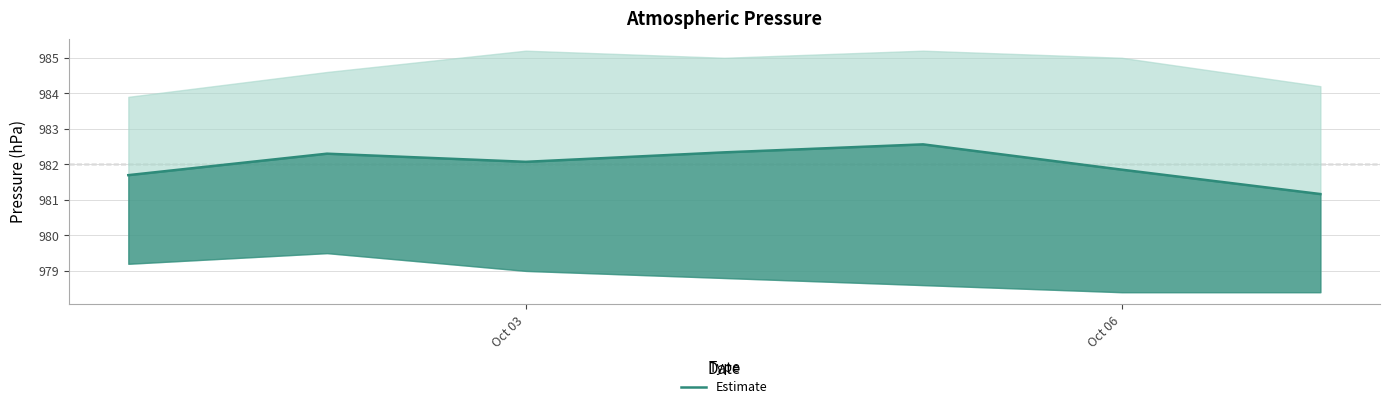

What is the maximum value shown in the chart?

982.6